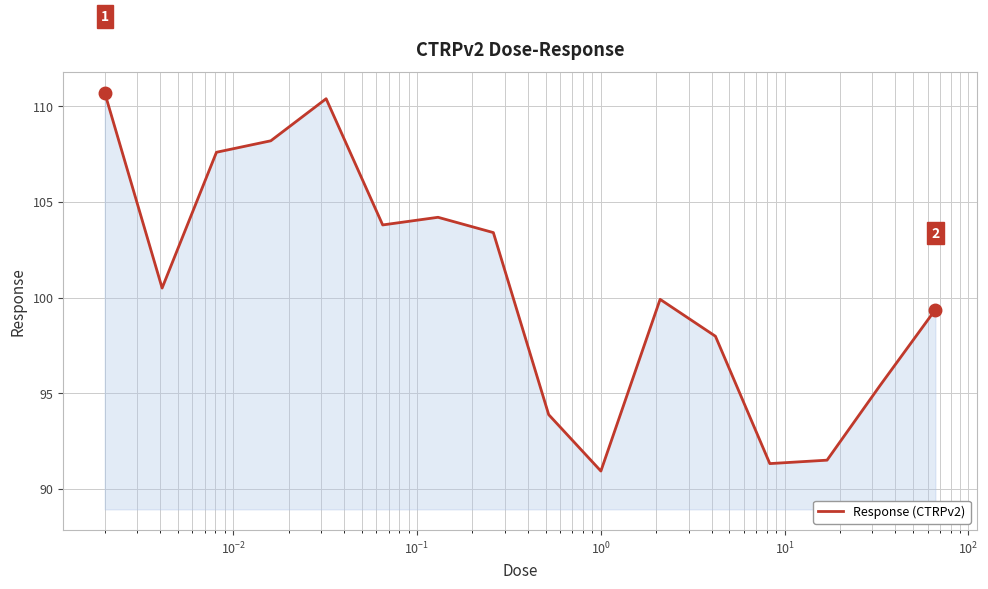

Reading right to left, transcribe all the data shown in this chart.

99.4	95.4	91.5	91.3	98.0	99.9	90.9	93.9	103.4	104.2	103.8	110.4	108.2	107.6	100.5	110.7